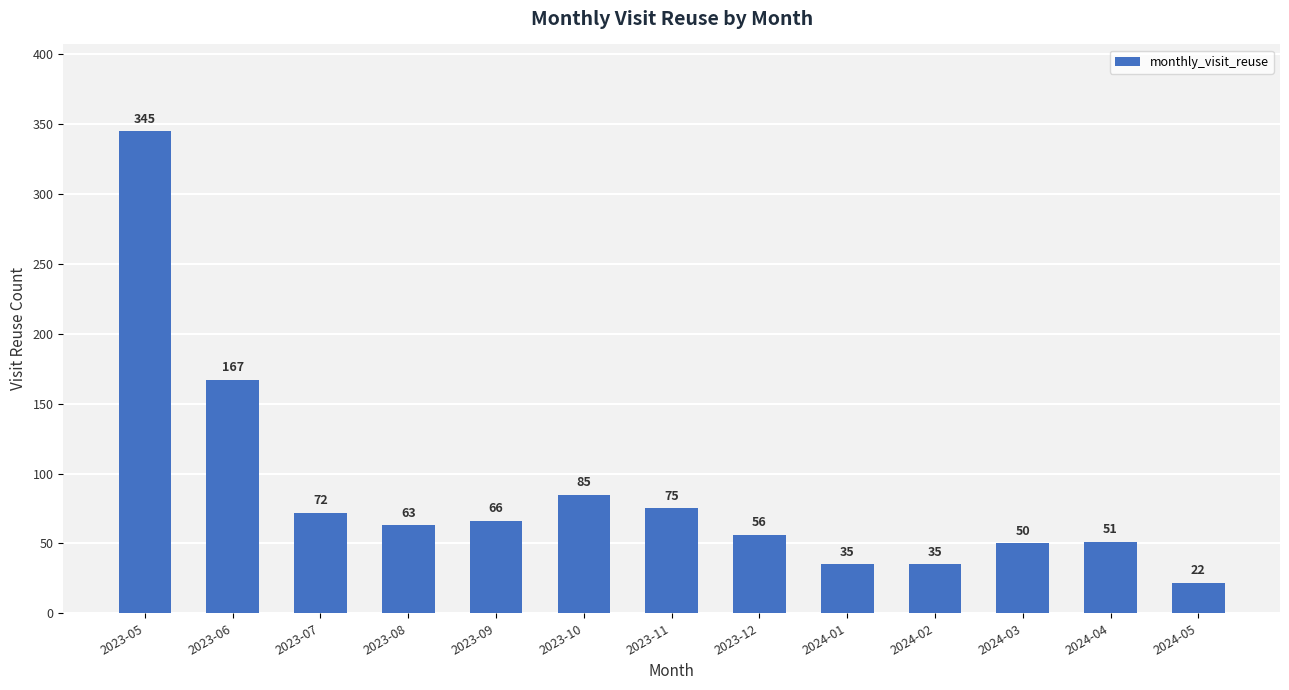

Count the number of categories in the chart.

13